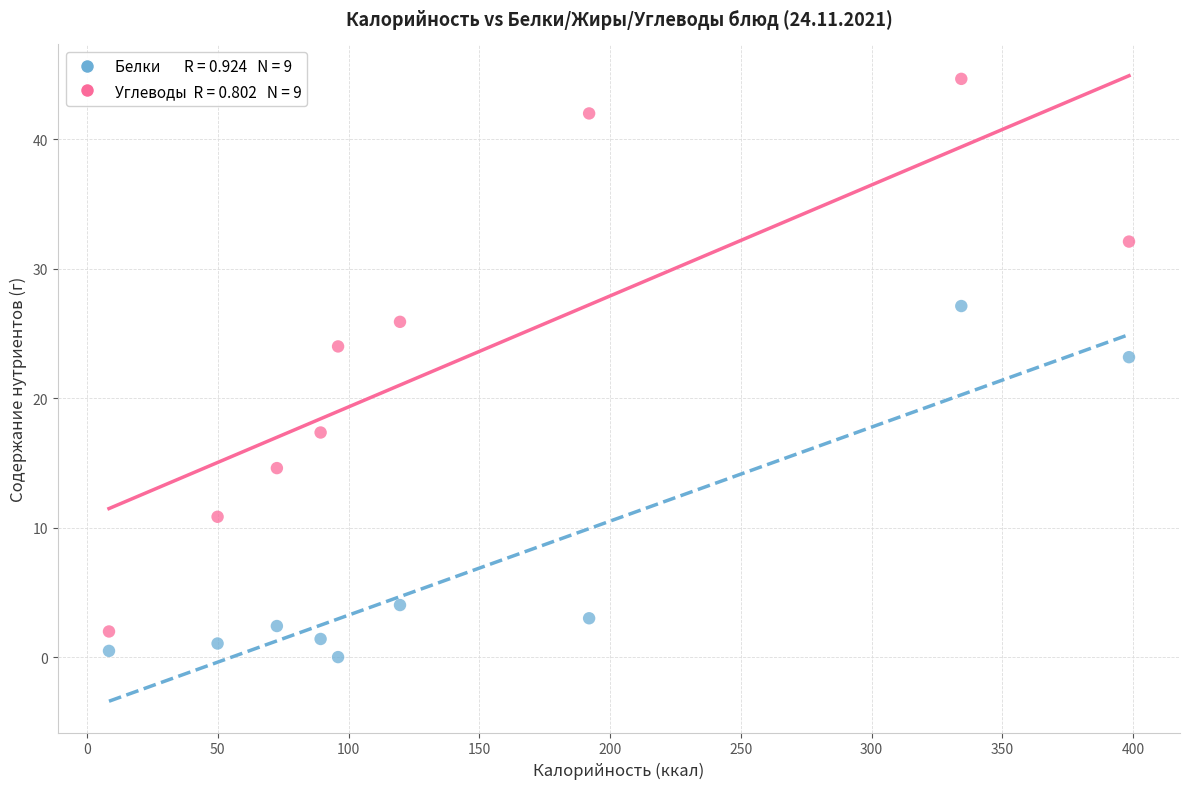

Across all series, what Y value is closest to 22?

23.2